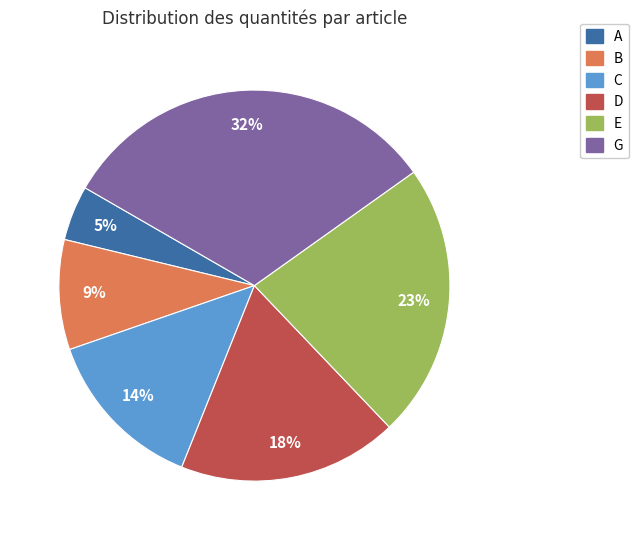

Which has a higher value, G or A?

G